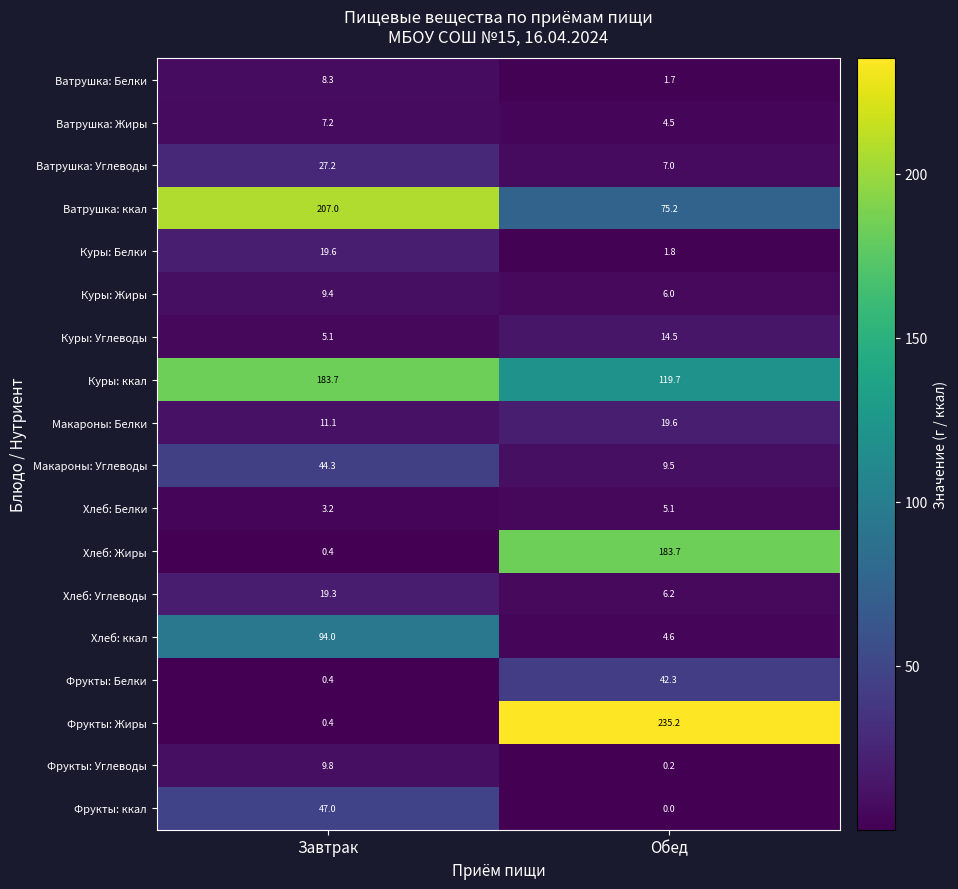

At which label does Фрукты: Углеводы reach its minimum?

Обед